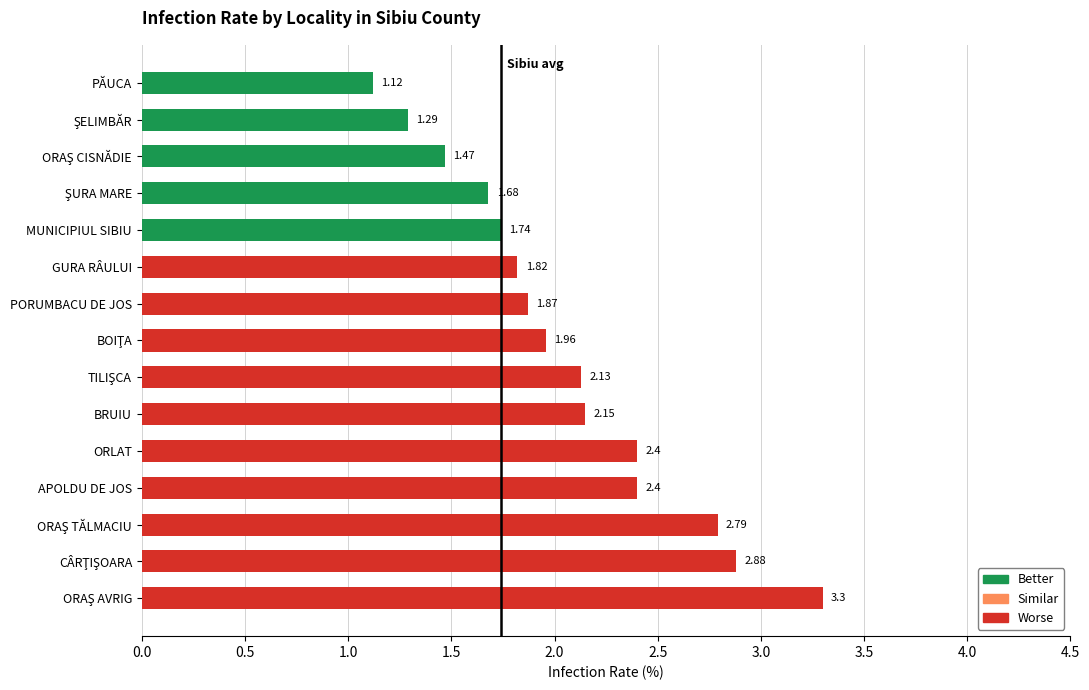

What is the change in value from APOLDU DE JOS to GURA RÂULUI?

-0.6